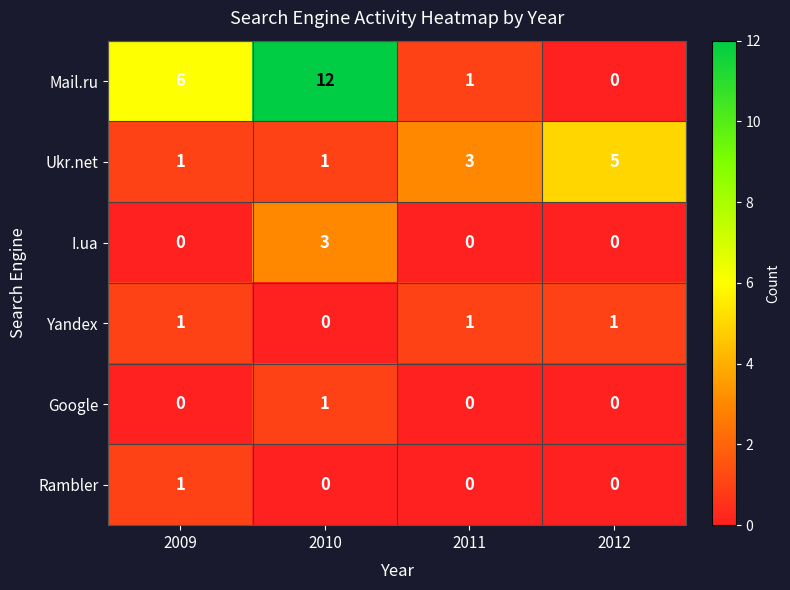

Is it true that Rambler equals 0 at 2011?

True